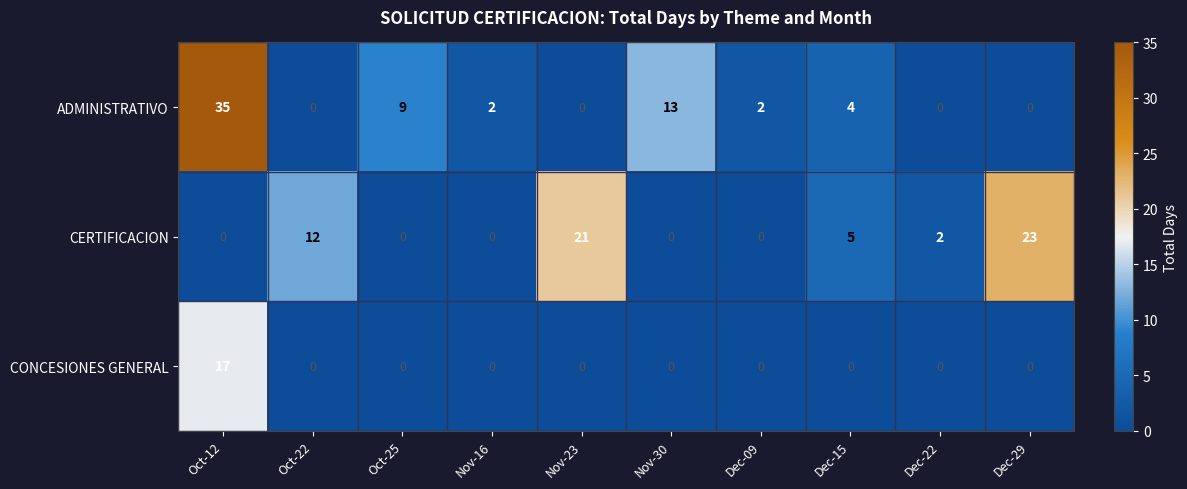

Which series has the largest total across all categories?

ADMINISTRATIVO